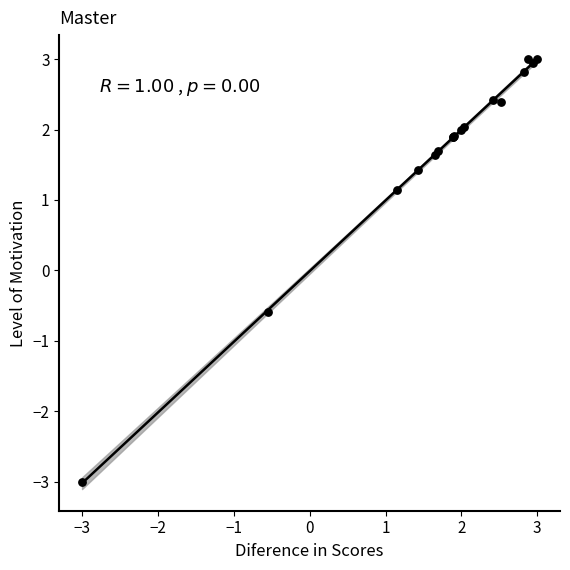

What Y value in the scatter plot is closest to 0?

-0.6